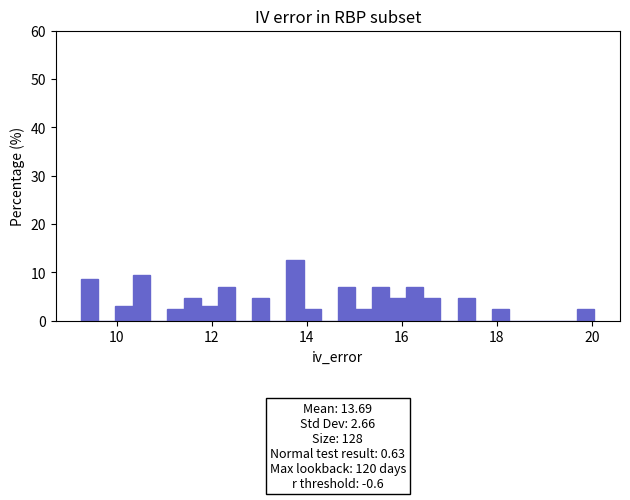

Around what value on the x-axis is the tallest bar? Give the approximate position of its centre, as read against the axis.

13.8